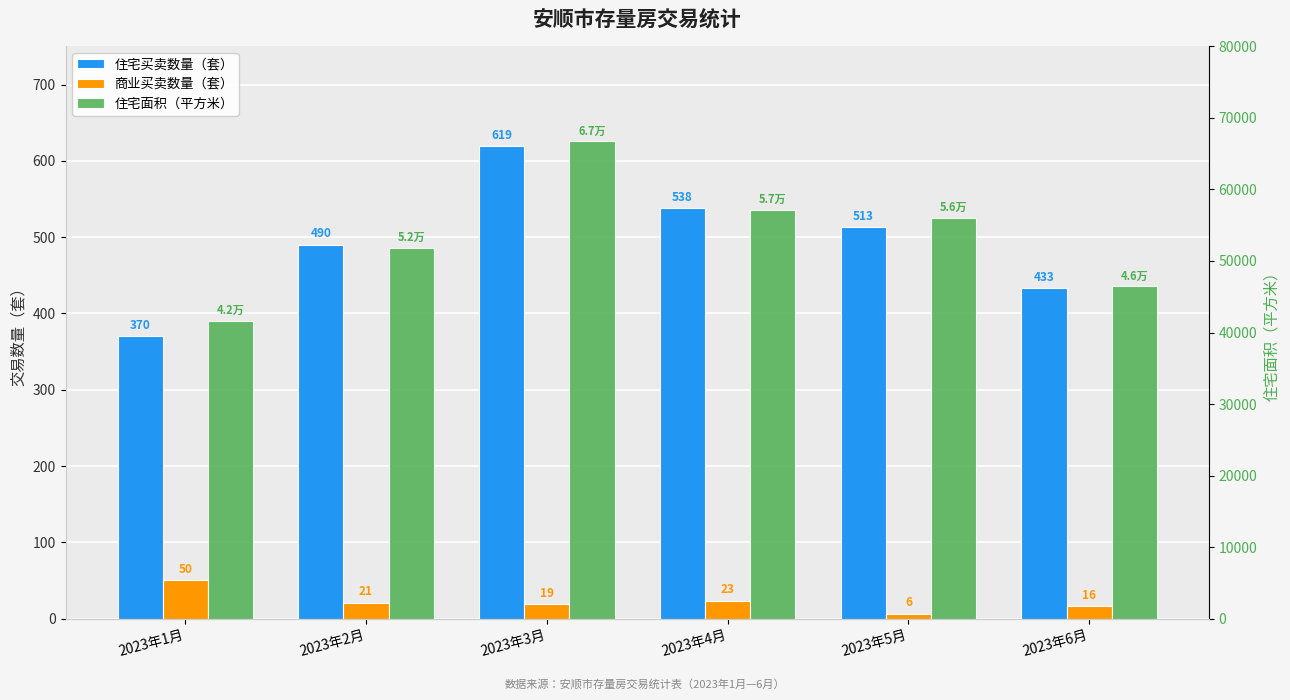

How many values in the 住宅买卖数量（套） series exceed 513?

2